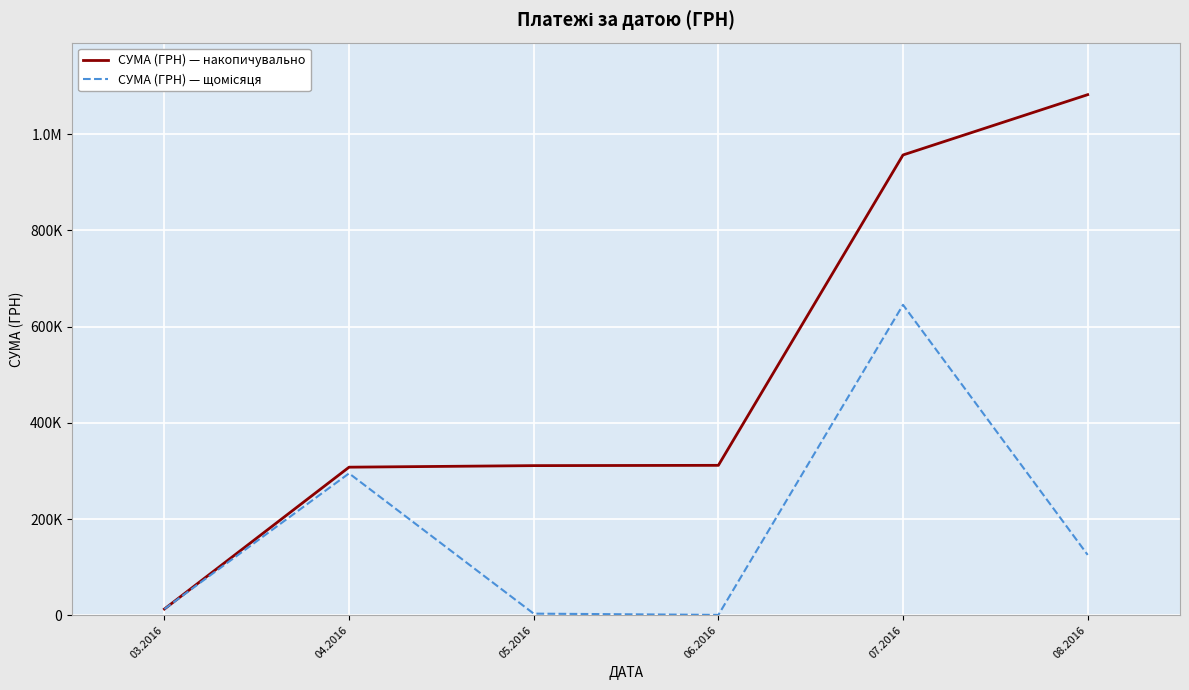

Does the chart have visible grid lines?

Yes